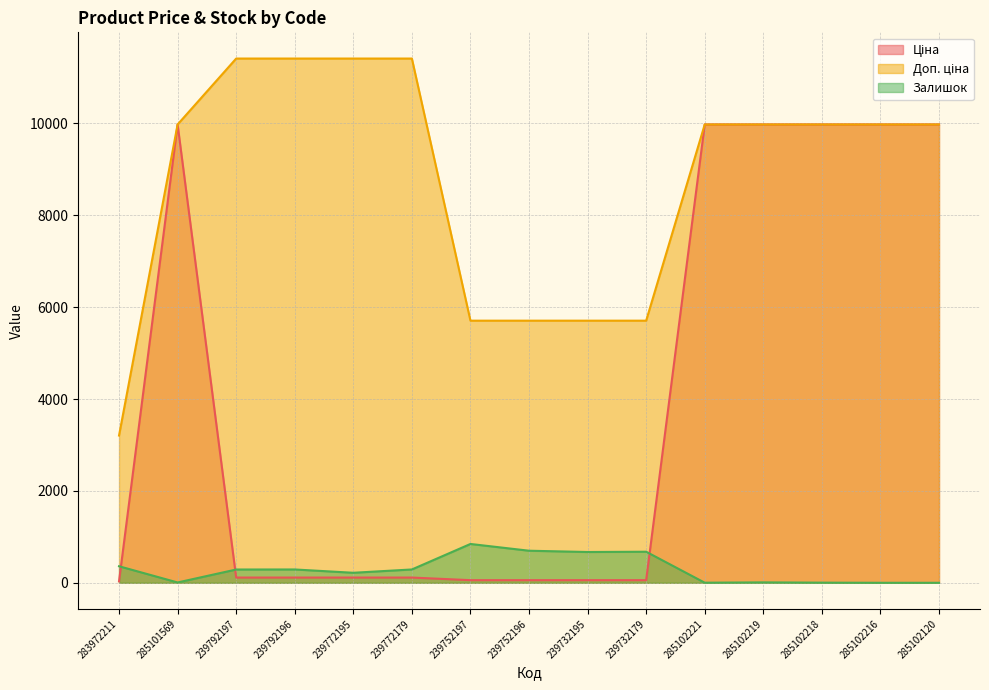

How many lines are shown in the chart?

3